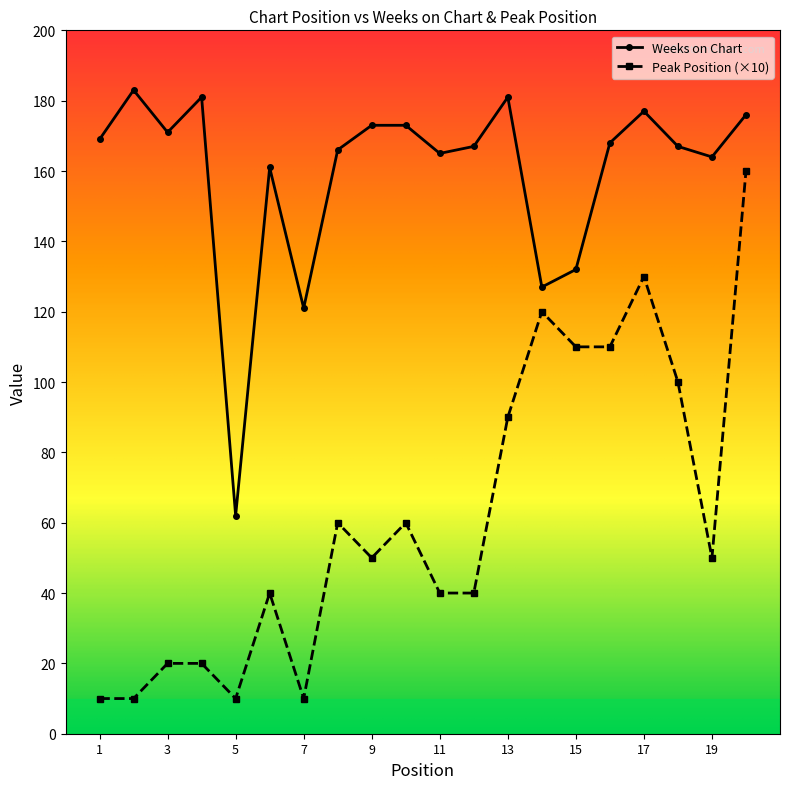

Which series has the largest total across all categories?

Weeks on Chart